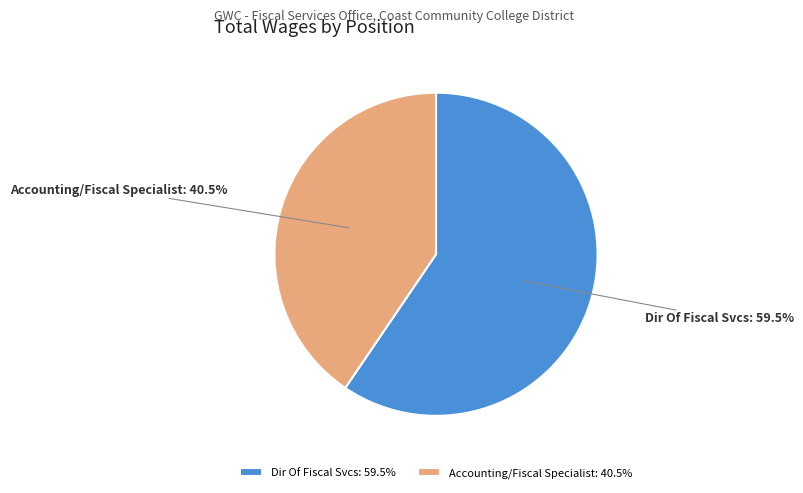

The Accounting/Fiscal Specialist slice represents 47% of the pie. True or false?

False